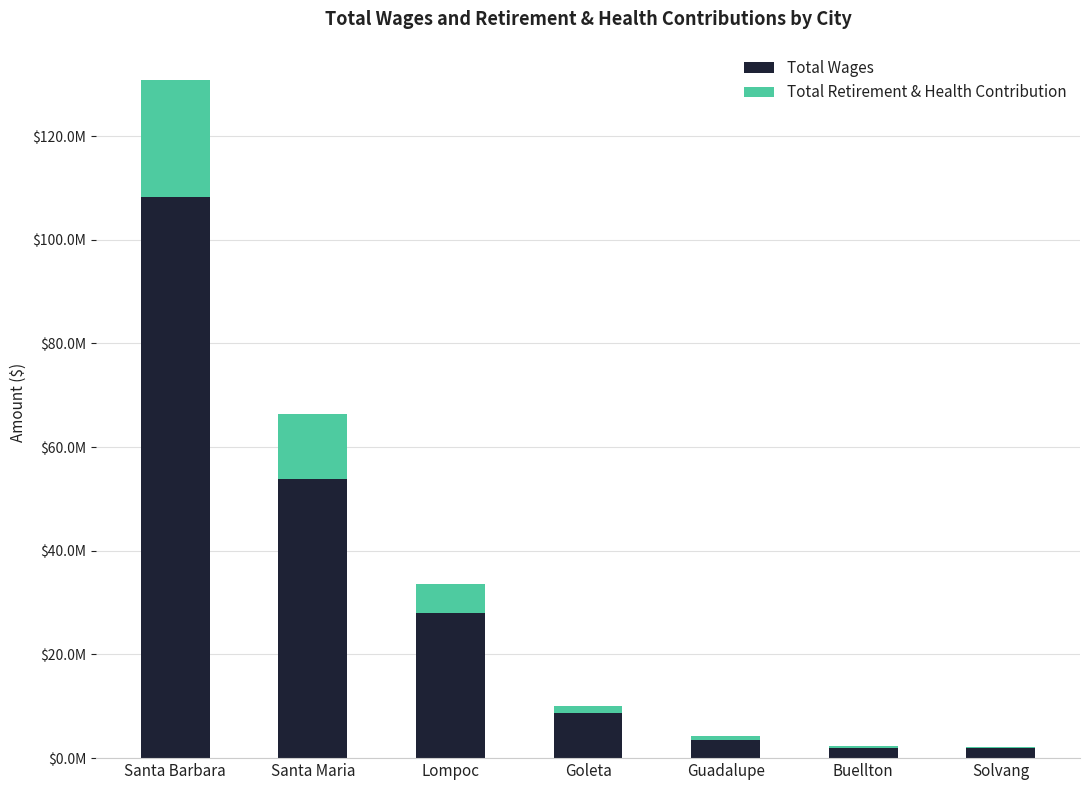

At which label is Total Wages closest to 55073666?

Santa Maria